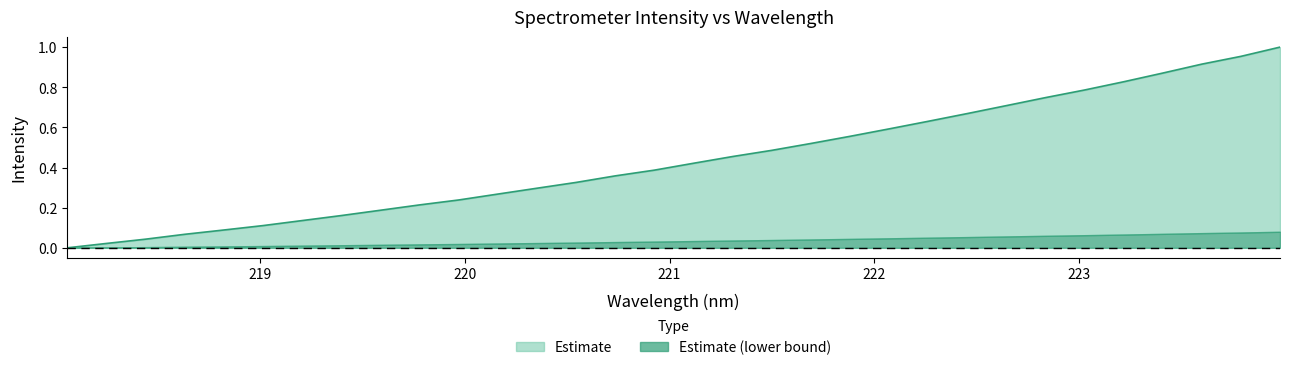

Is it true that the value at 218.442 is 0.0?

True